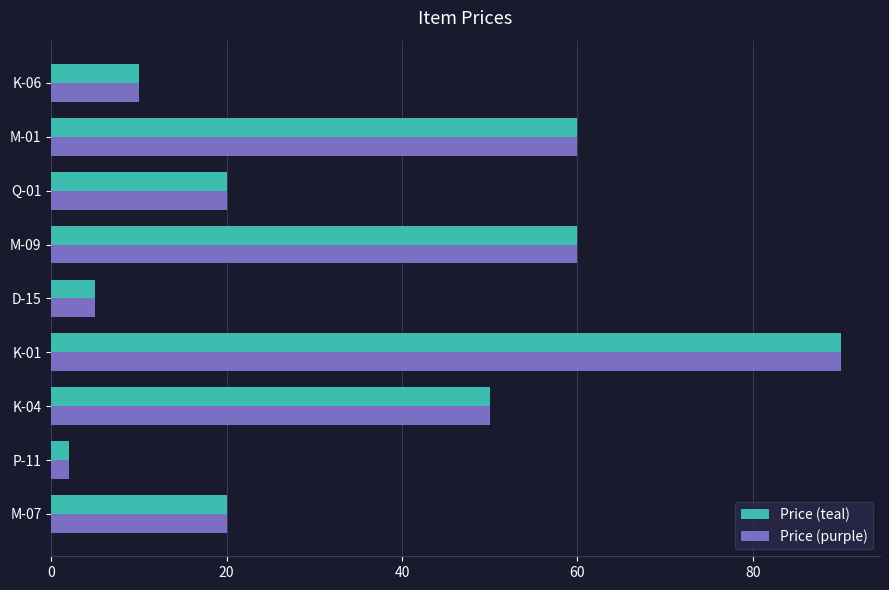

What is the difference between the second highest and second lowest values in the Price (purple) series?

55